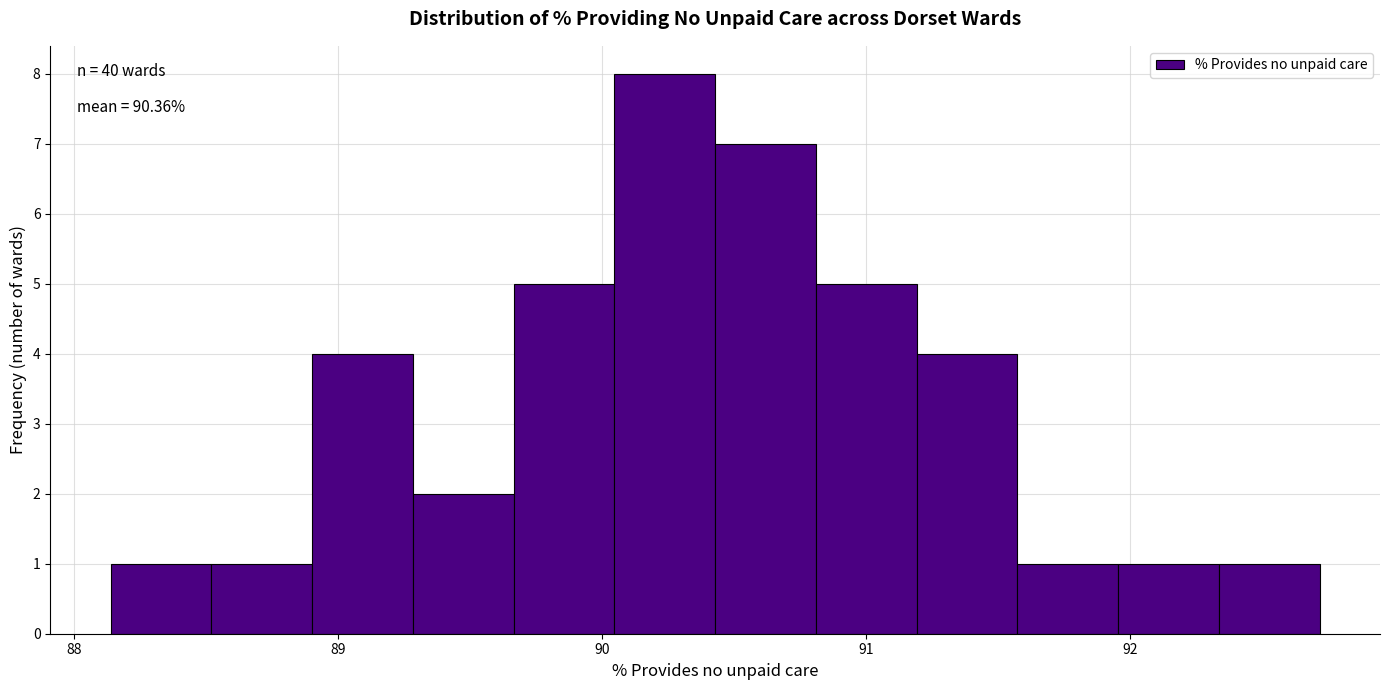

Read against the x-axis, roughly where is the centre of the tallest bar?

90.2